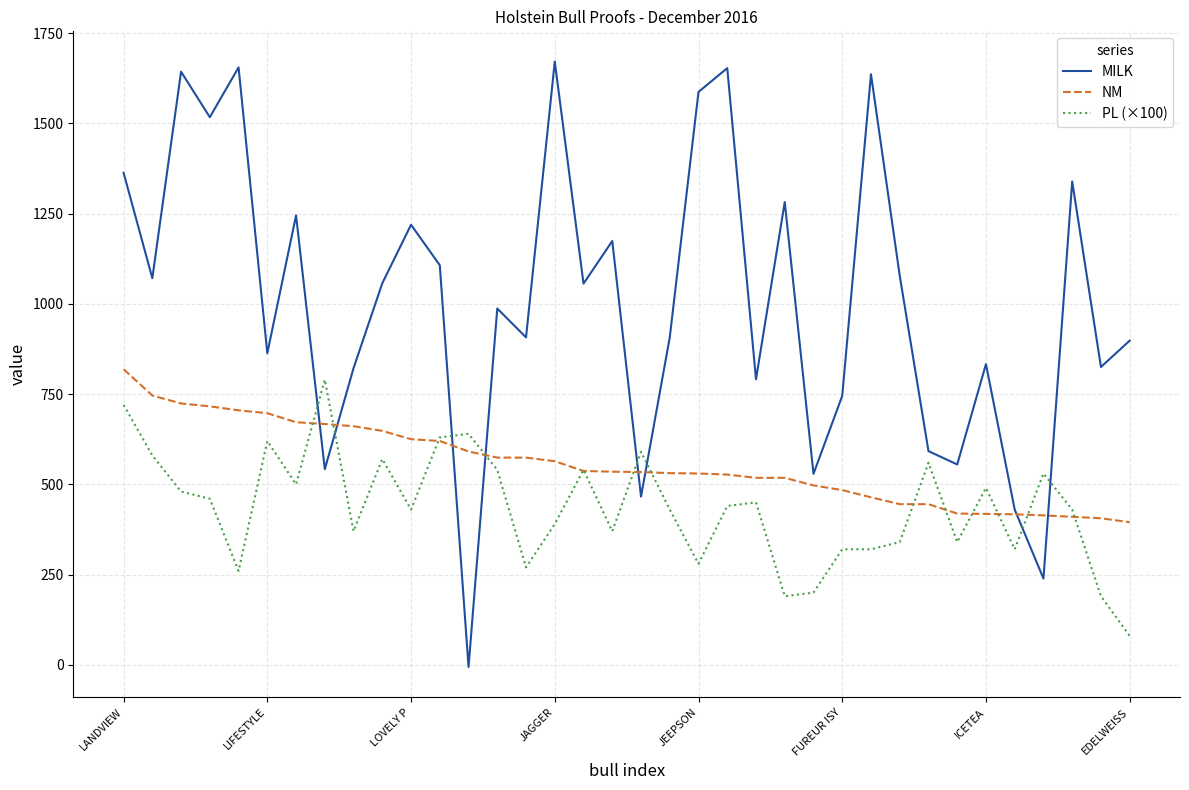

Which series has the widest spread of values?

MILK